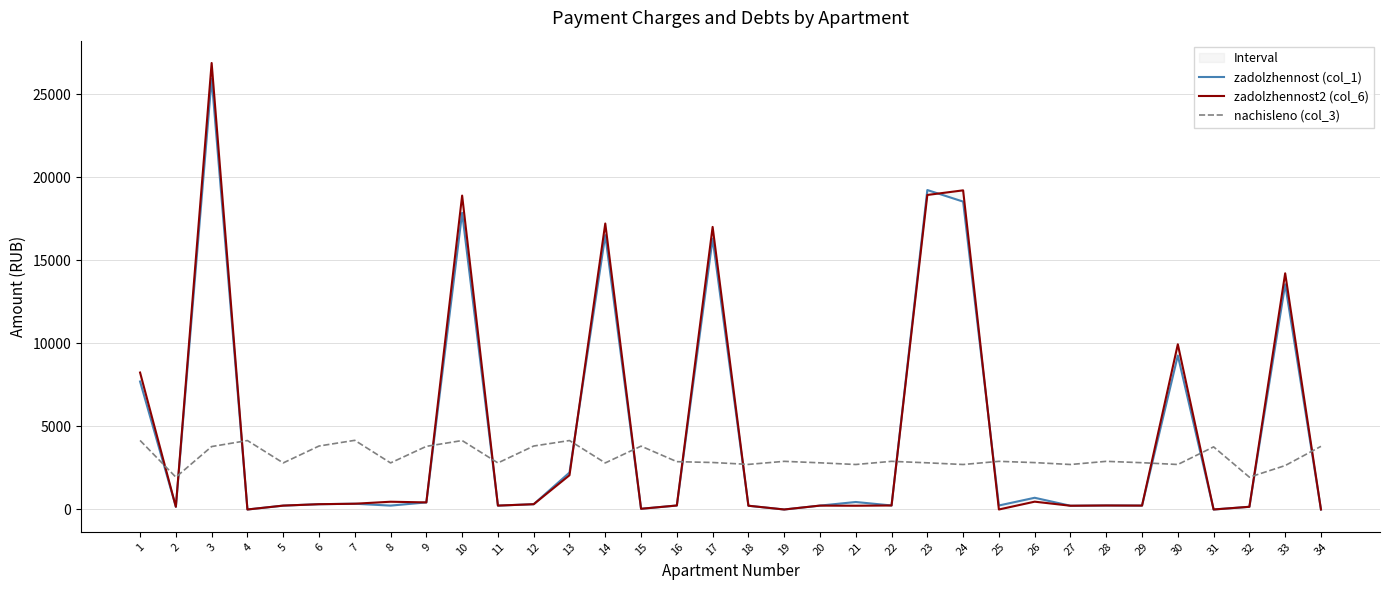

Reading right to left, list all the values displayed in this chart.

zadolzhennost (col_1): 0.0	13563.9	162.2	0.0	9273.3	234.8	241.7	225.8	706.0	241.7	18545.7	19242.3	241.7	451.6	234.3	0.0	226.3	16312.7	240.1	42.6	16524.4	2225.7	318.5	233.7	17869.6	426.7	233.7	347.1	318.5	233.7	0.0	25946.6	162.2	7709.0
zadolzhennost2 (col_6): 0.0	14225.3	162.9	0.0	9950.7	234.8	241.7	225.8	470.6	0.0	19223.0	18945.0	241.7	225.8	234.3	0.0	226.3	17020.3	240.1	42.6	17225.6	2063.9	318.5	233.7	18907.9	426.7	467.5	347.1	318.5	233.7	0.0	26894.2	162.2	8248.9
nachisleno (col_3): 3803.3	2645.8	1946.2	3771.5	2709.4	2817.5	2900.2	2709.4	2823.8	2900.2	2709.4	2811.1	2900.2	2709.4	2811.1	2900.2	2715.7	2830.2	2881.1	3816.0	2804.8	4153.1	3822.4	2804.8	4153.1	3803.3	2804.8	4165.8	3822.4	2804.8	4153.1	3790.6	1946.2	4159.4